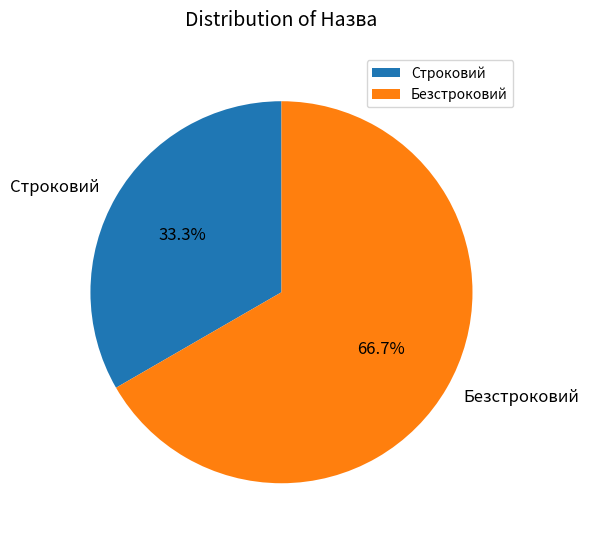

To the nearest percent, what is the difference between the largest and smallest slice percentages?

33%